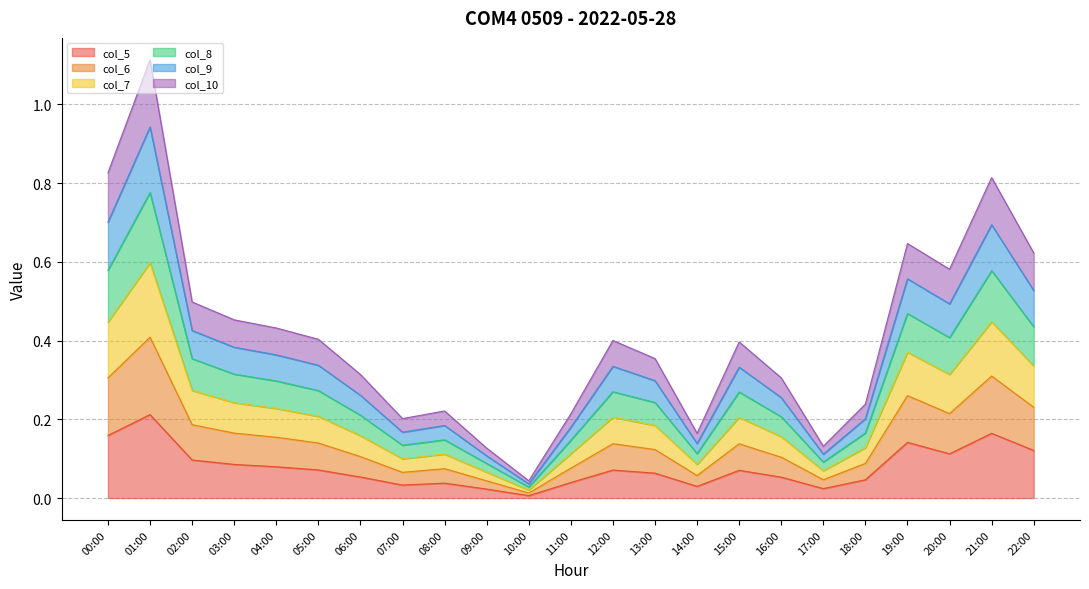

What is the total value across all series at 05:00?

0.4